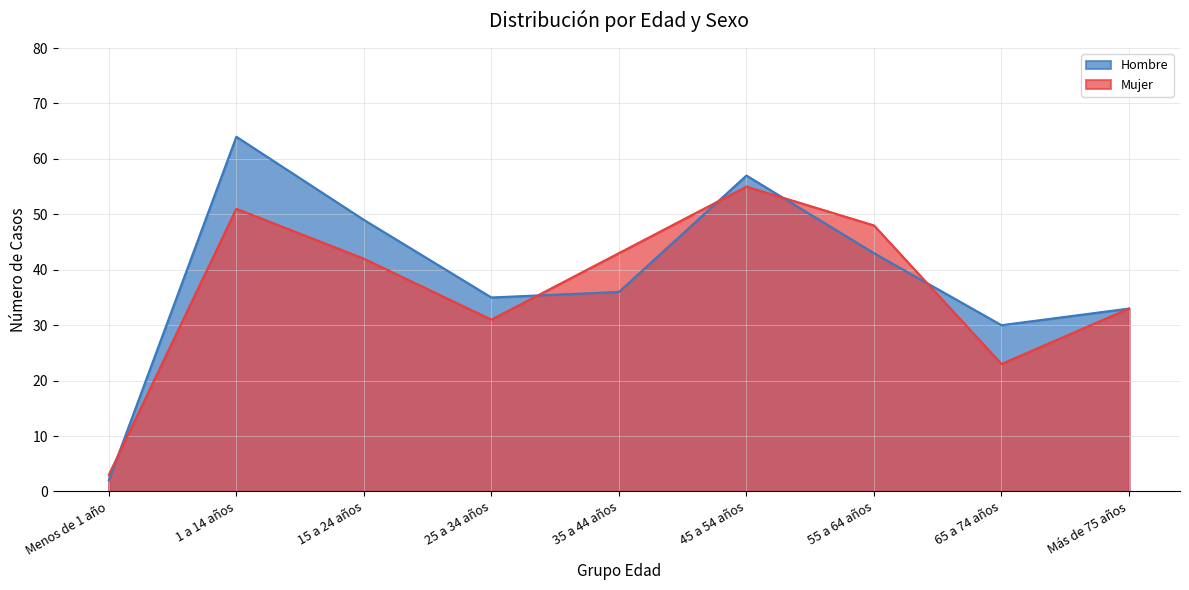

The Mujer series shows 80 at 55 a 64 años. True or false?

False